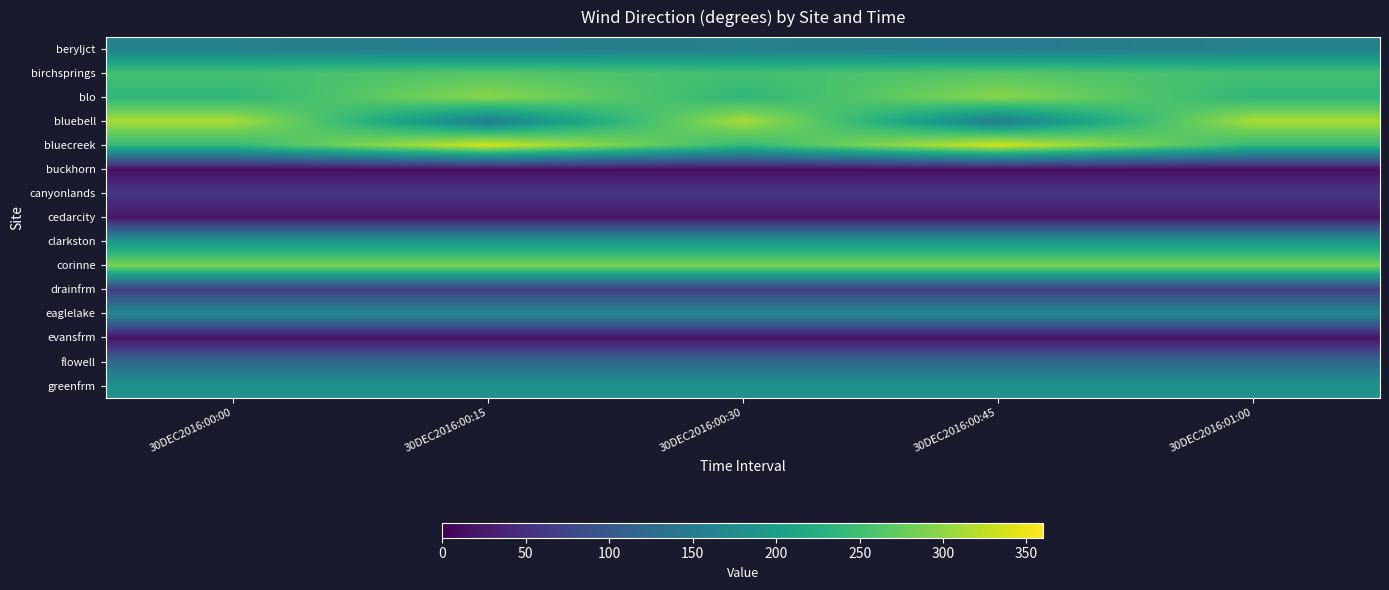

Which has a higher value, 30DEC2016:00:45 or 30DEC2016:00:30?

30DEC2016:00:30